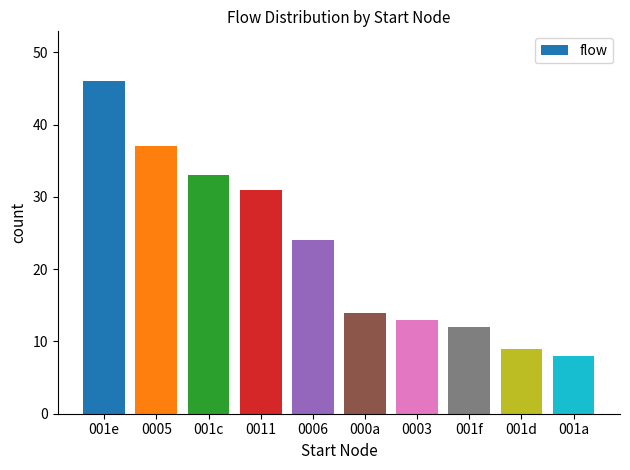

Which has a higher value, 0011 or 0006?

0011